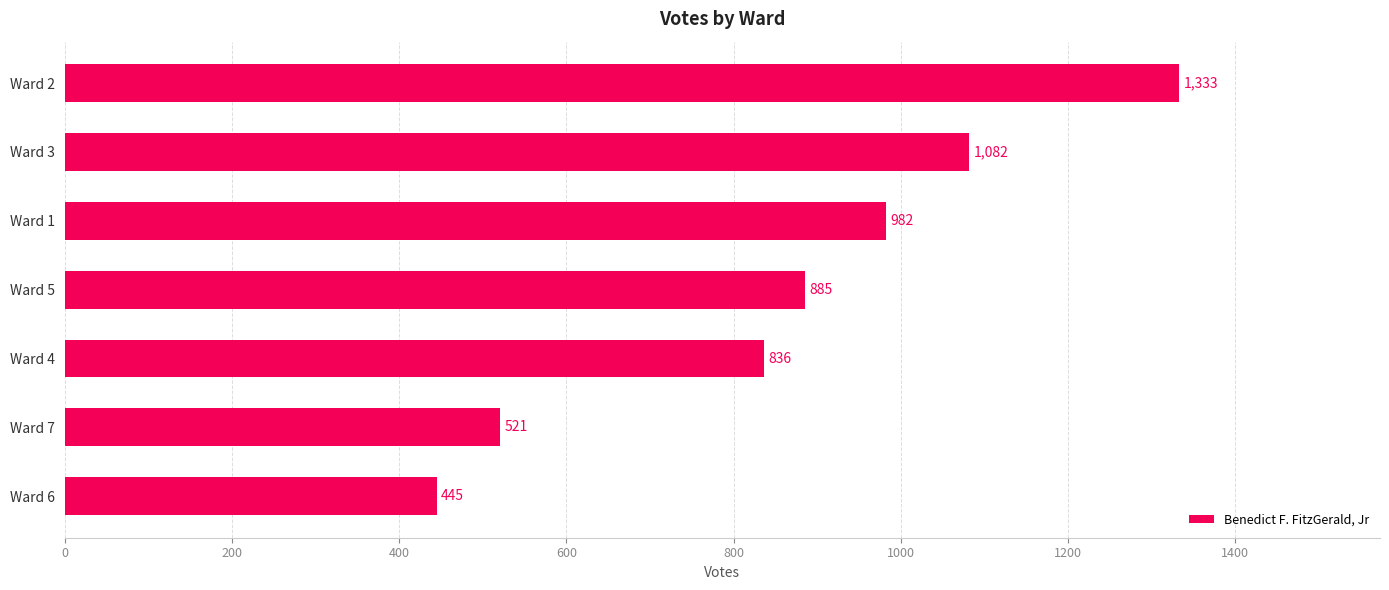

List the labels in order of value, smallest first.

Ward 6, Ward 7, Ward 4, Ward 5, Ward 1, Ward 3, Ward 2